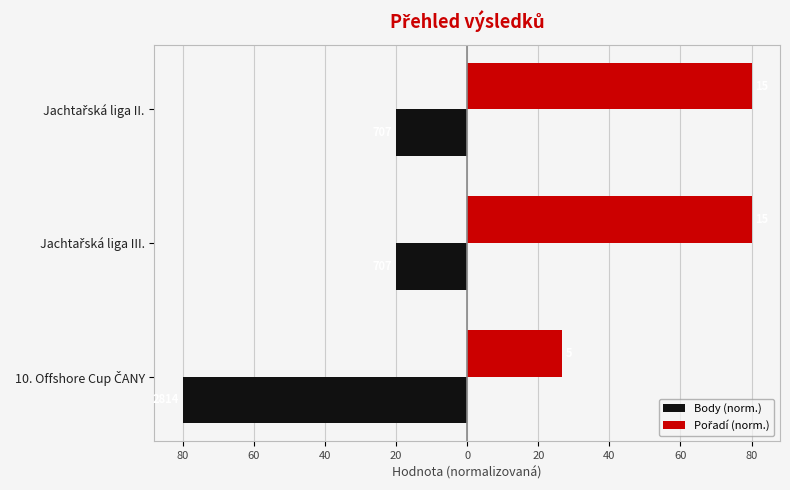

At how many categories does at least one series exceed 70?

2